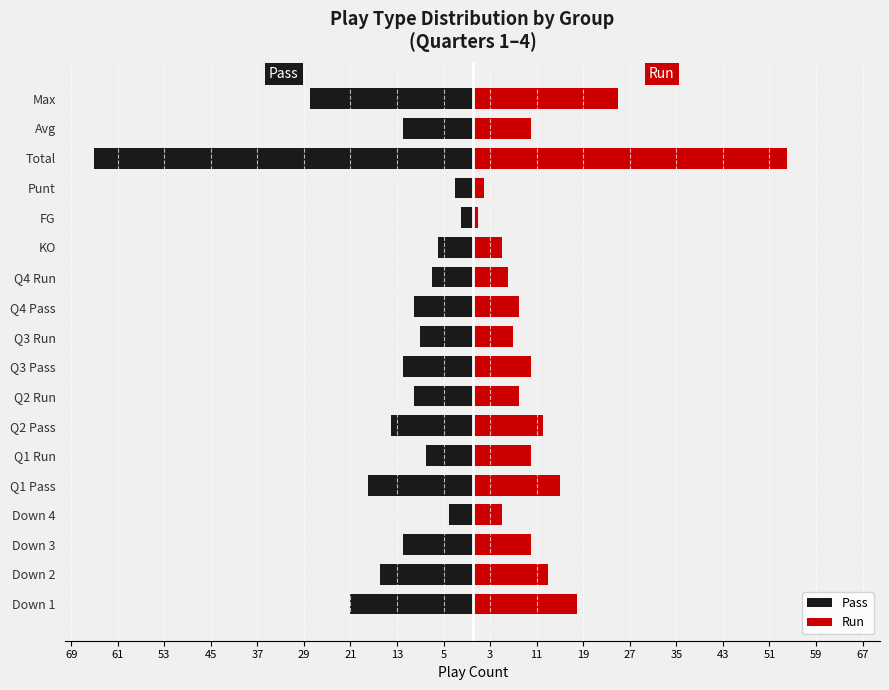

What are all the series names shown in the legend?

Pass, Run